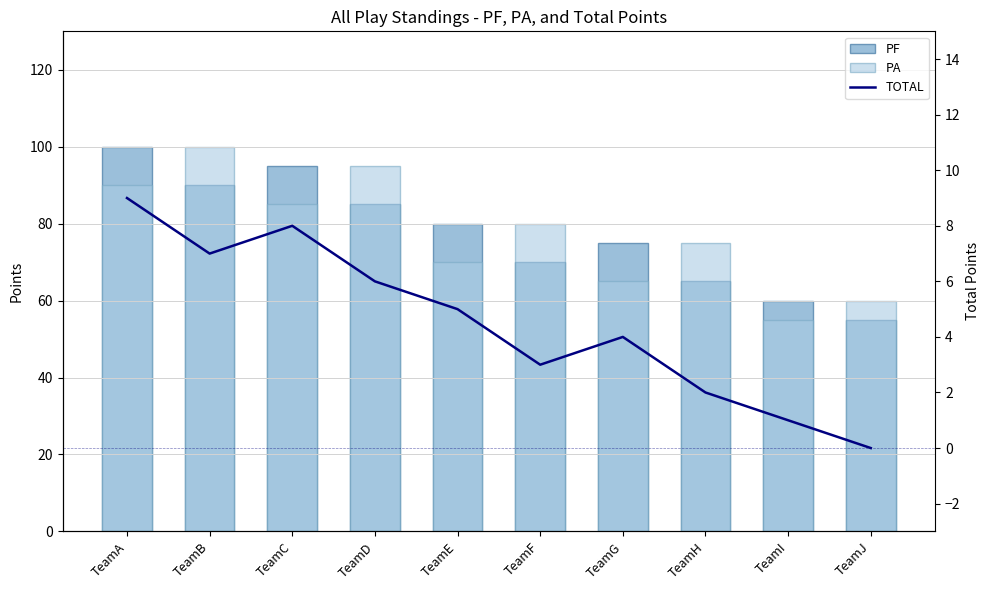

What are all the series names shown in the legend?

PF, PA, TOTAL